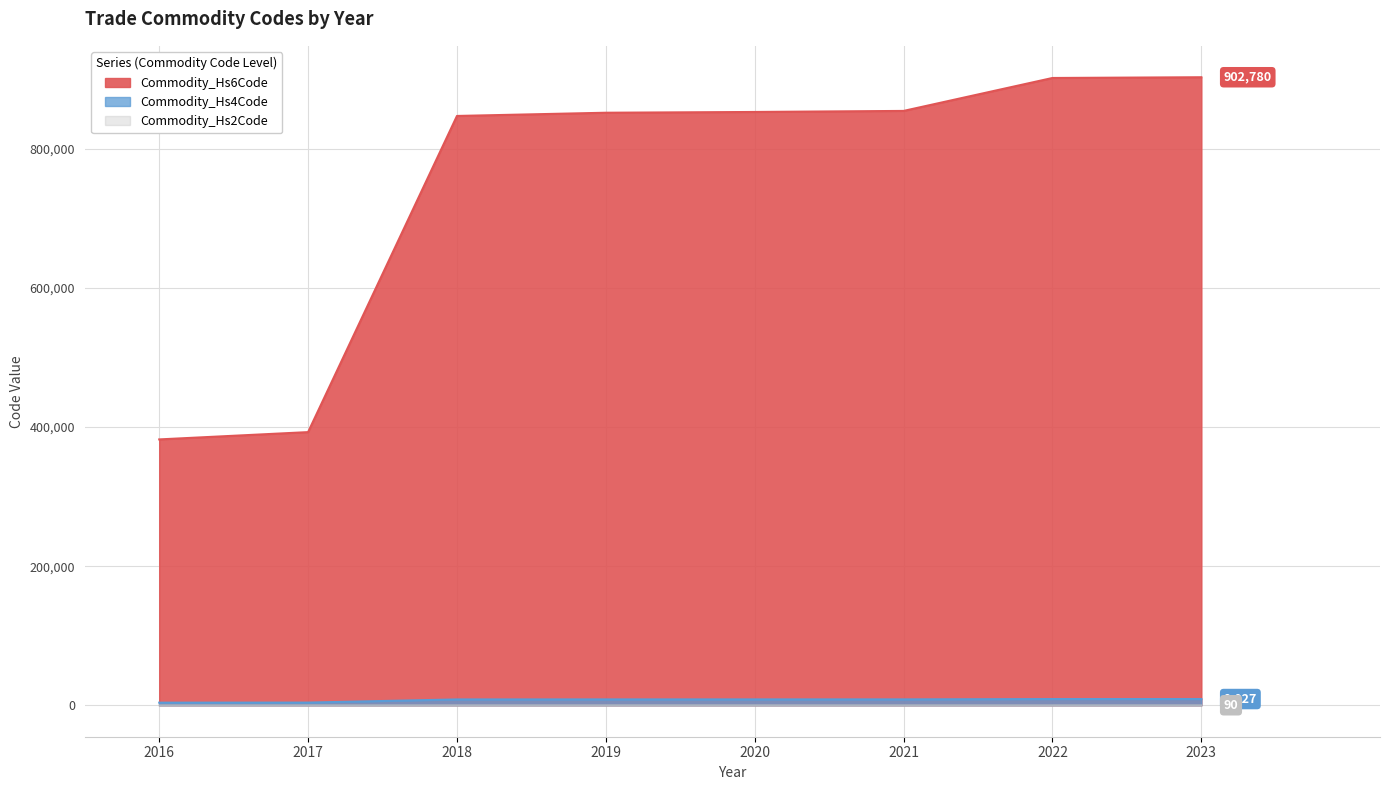

How many lines are shown in the chart?

3